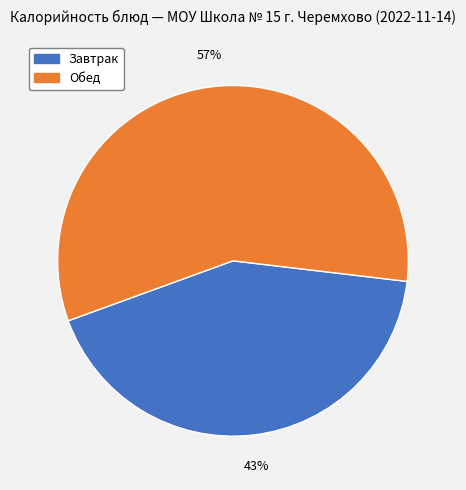

To the nearest percent, what is the average slice percentage?

50%